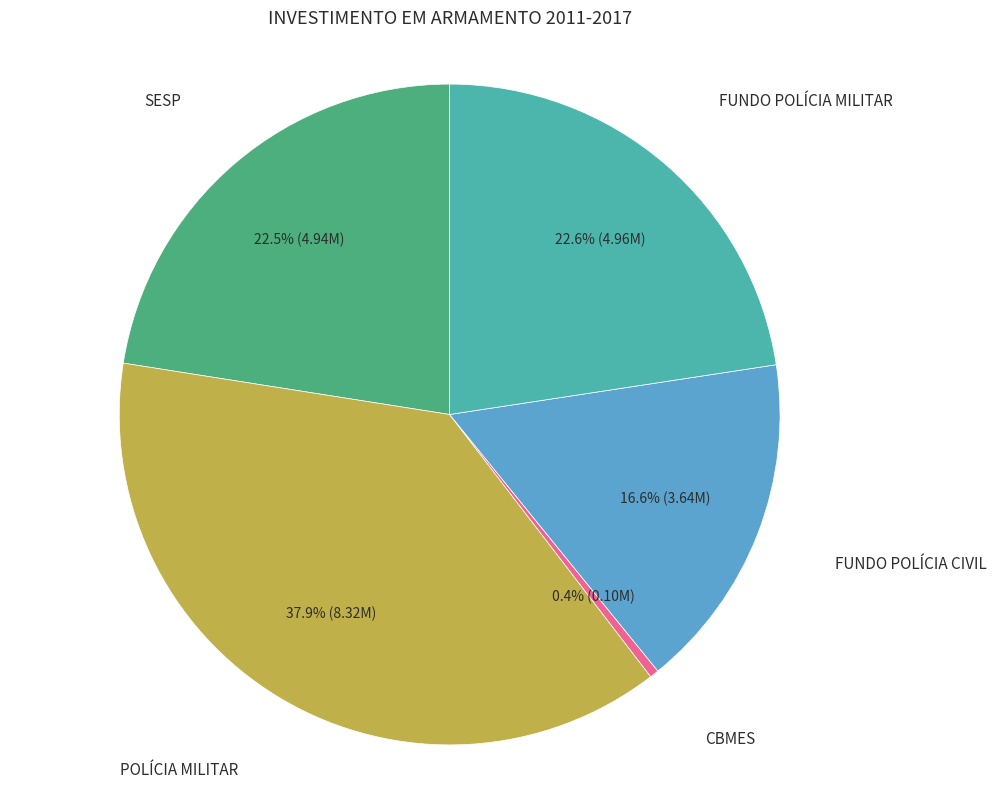

Do CBMES and POLÍCIA MILITAR together represent more than half of the pie?

No